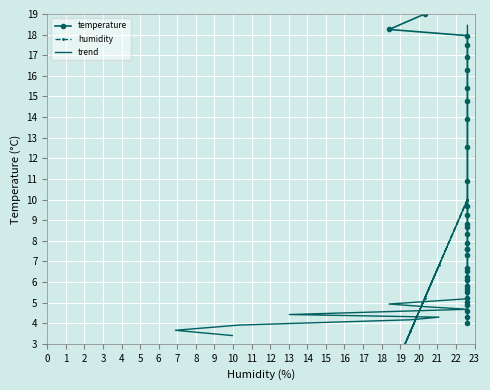

The value of humidity at 0 is 10.0. True or false?

True